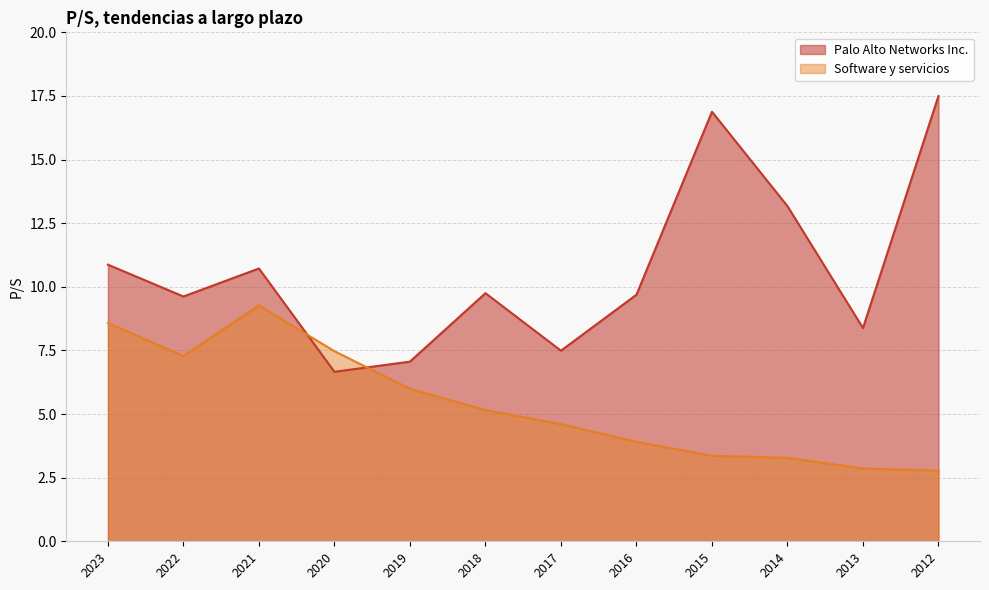

What is the smallest value displayed?

2.8